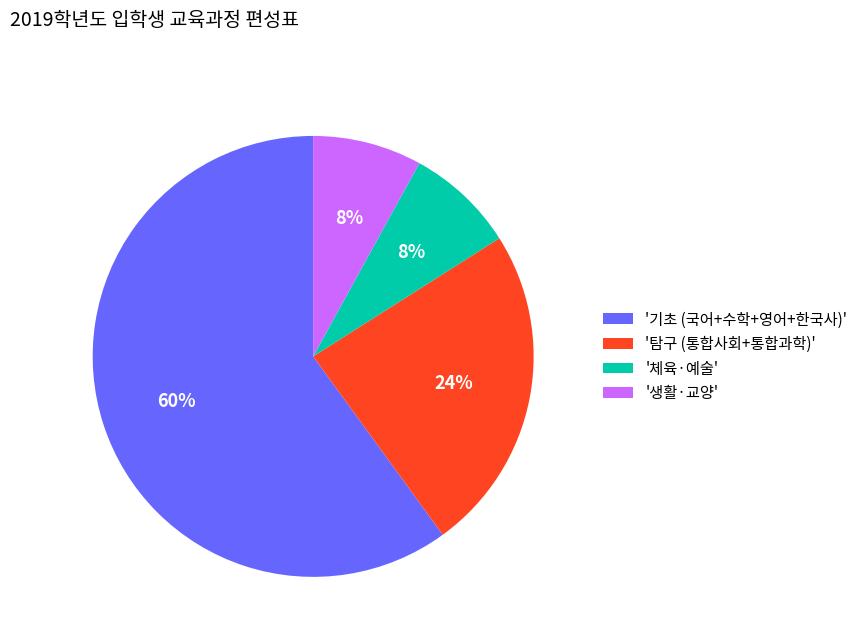

Does any single category account for the majority?

Yes